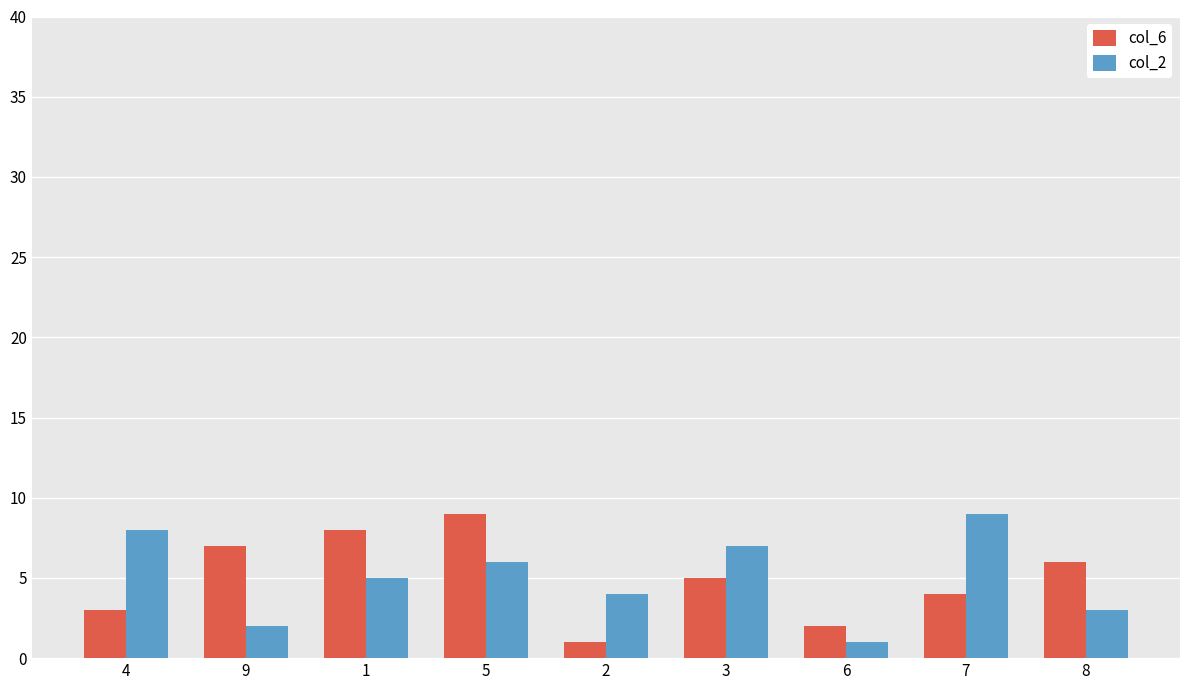

What is the difference between the highest and lowest values at 7?

5